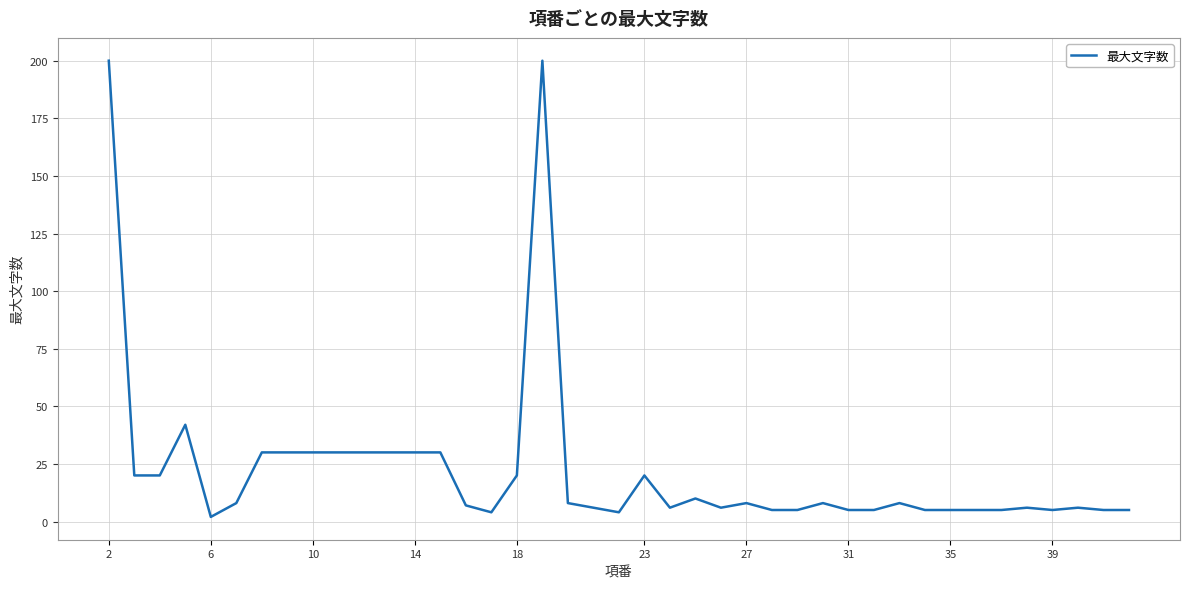

What is the greatest value displayed?

200